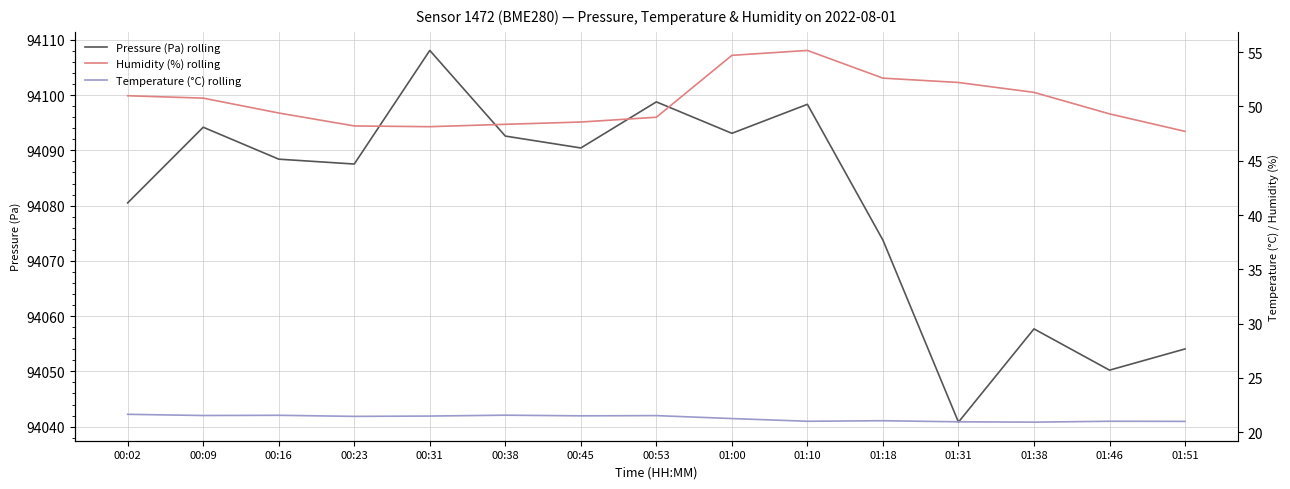

At which category is the sum across all series the highest?

00:31